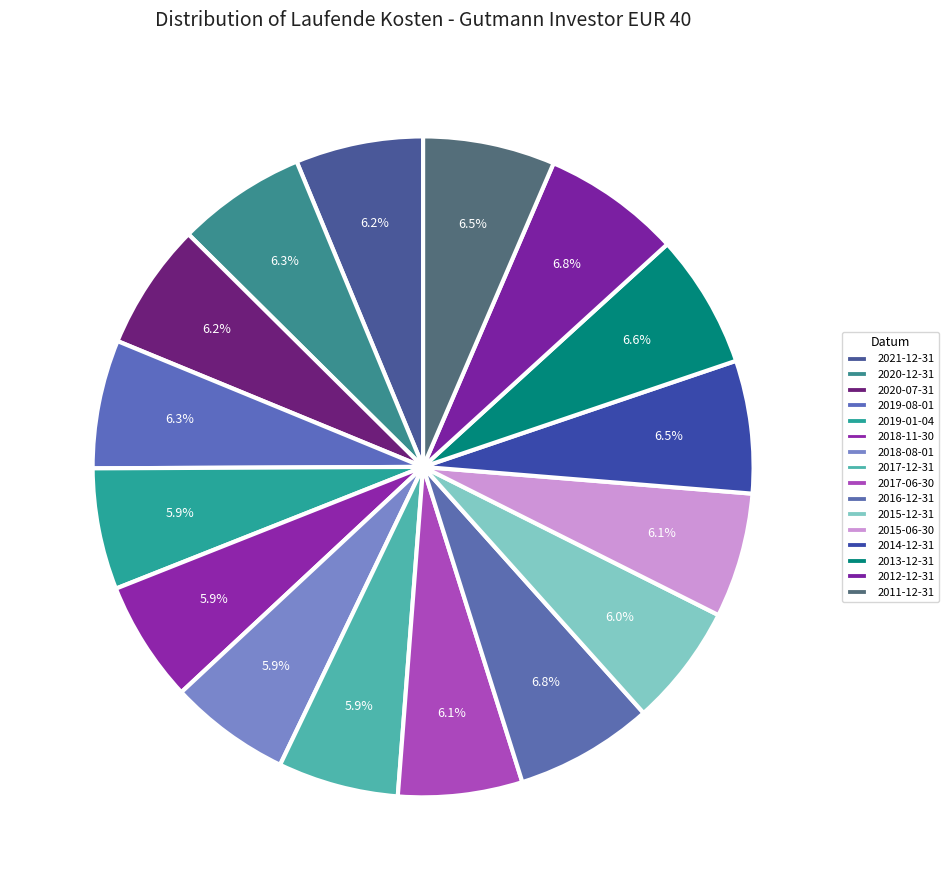

How many slices are in this pie chart?

16